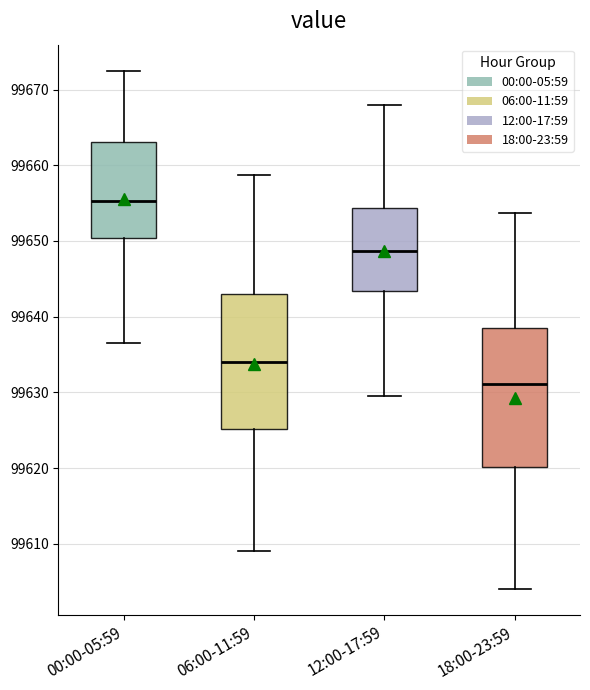

Reading left to right, read every box against the y-axis: the position of its median line, the range the box covers, and the ends of its whiskers. The values are not printed on the chart, so give them approximately, as read against the axis.

00:00-05:59: median 99655, box 99650 to 99663, whiskers 99637 to 99673
06:00-11:59: median 99634, box 99625 to 99643, whiskers 99609 to 99659
12:00-17:59: median 99649, box 99643 to 99654, whiskers 99630 to 99668
18:00-23:59: median 99631, box 99620 to 99638, whiskers 99604 to 99654